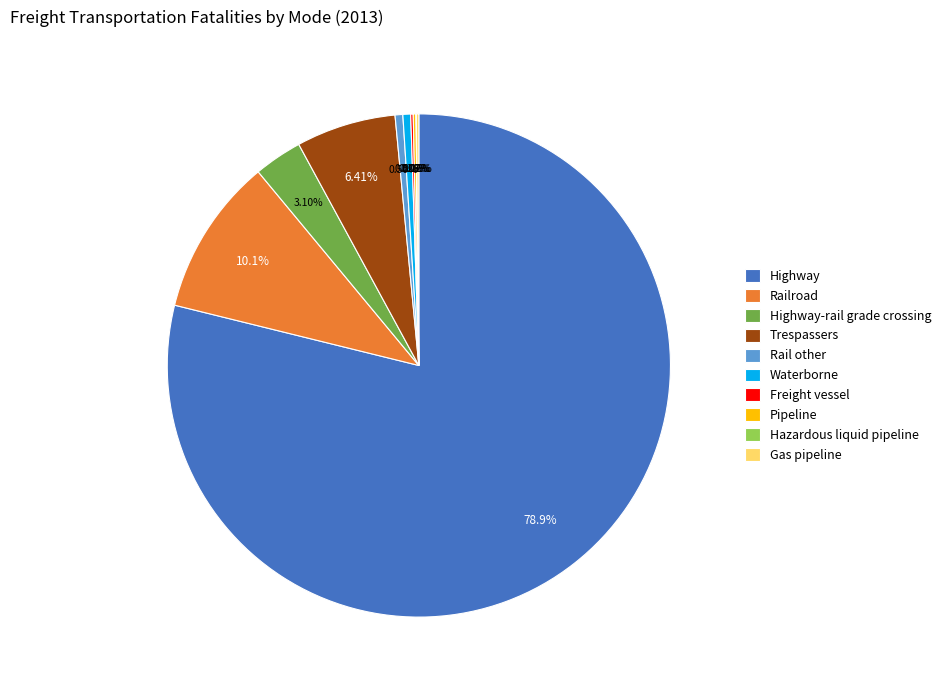

What is the largest slice in the pie chart?

Highway